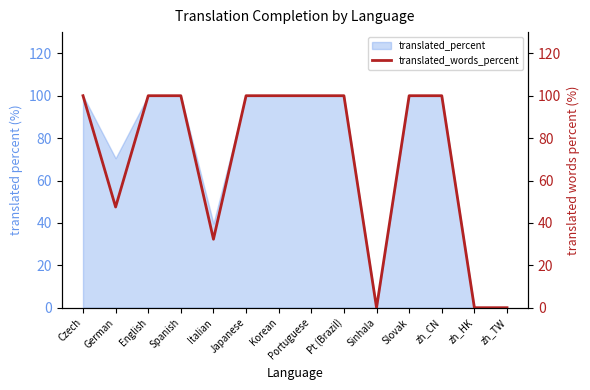

True or false: the data shows 159.9 at Portuguese.

False